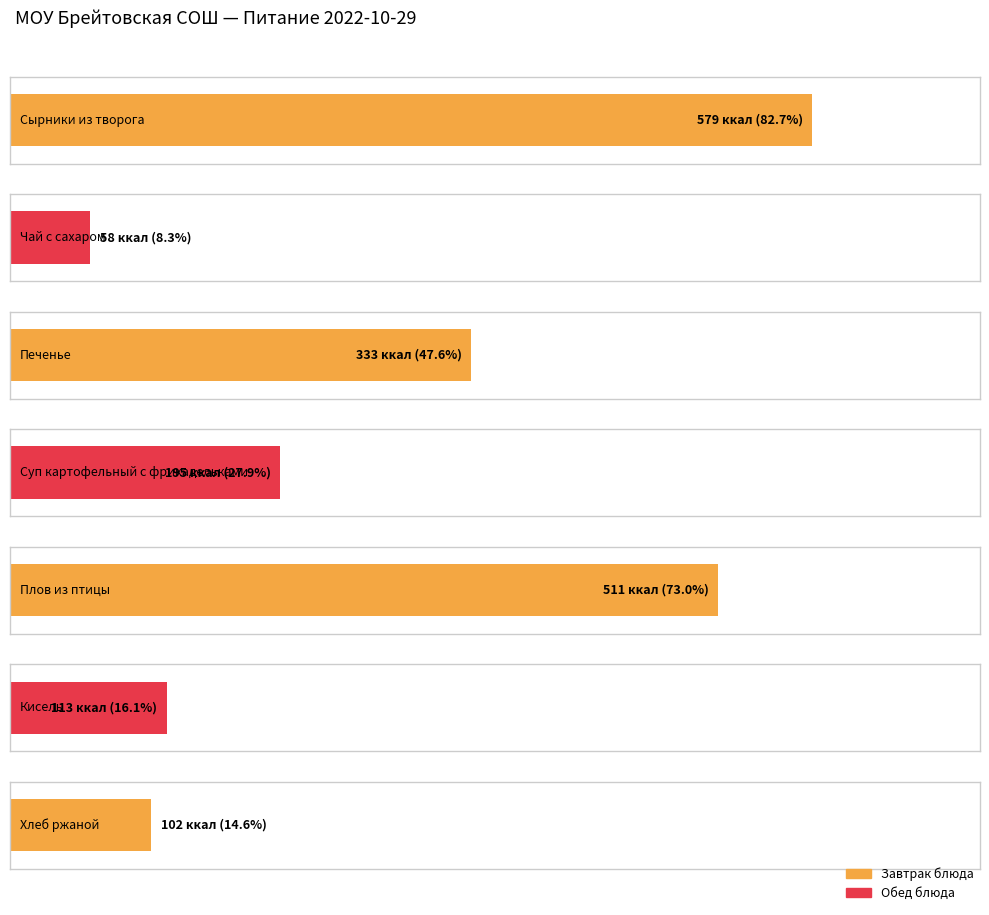

How many bars are there in each group?

4